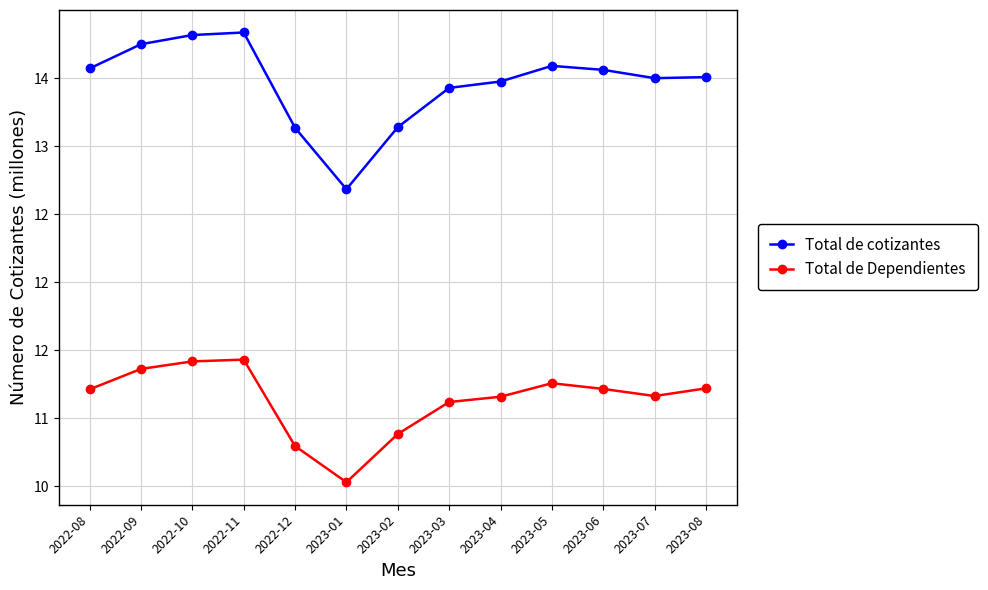

Between 2022-09 and 2023-06, which series saw the biggest shift?

Total de cotizantes